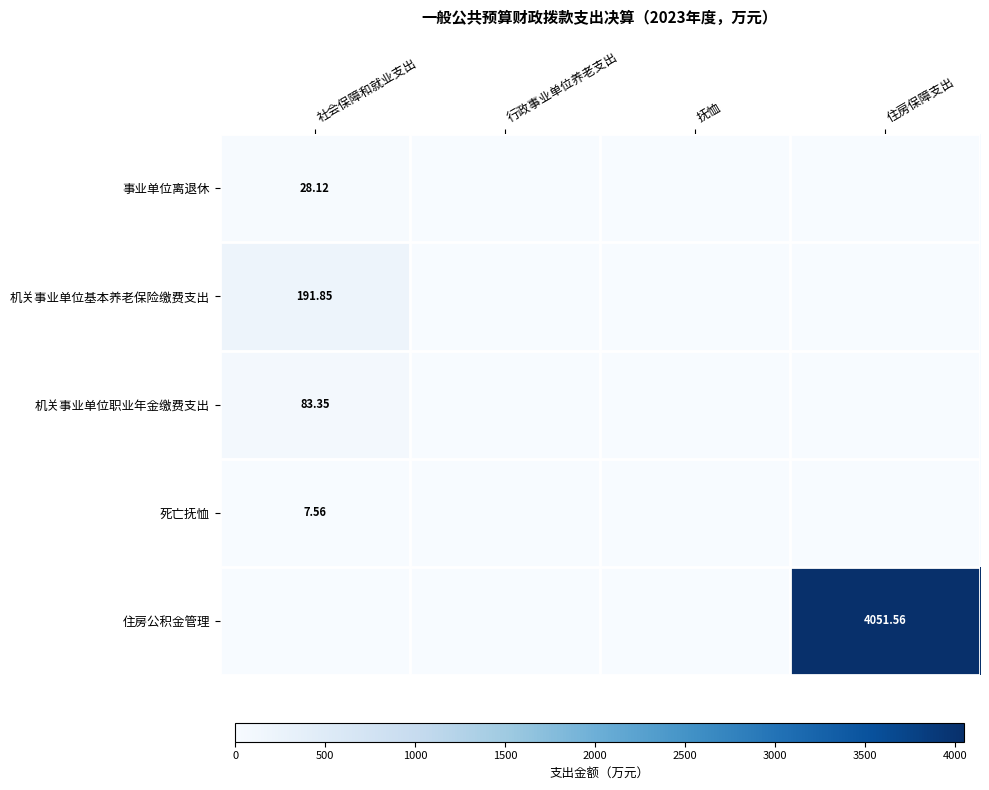

How many values in 机关事业单位基本养老保险缴费支出 are above zero?

1